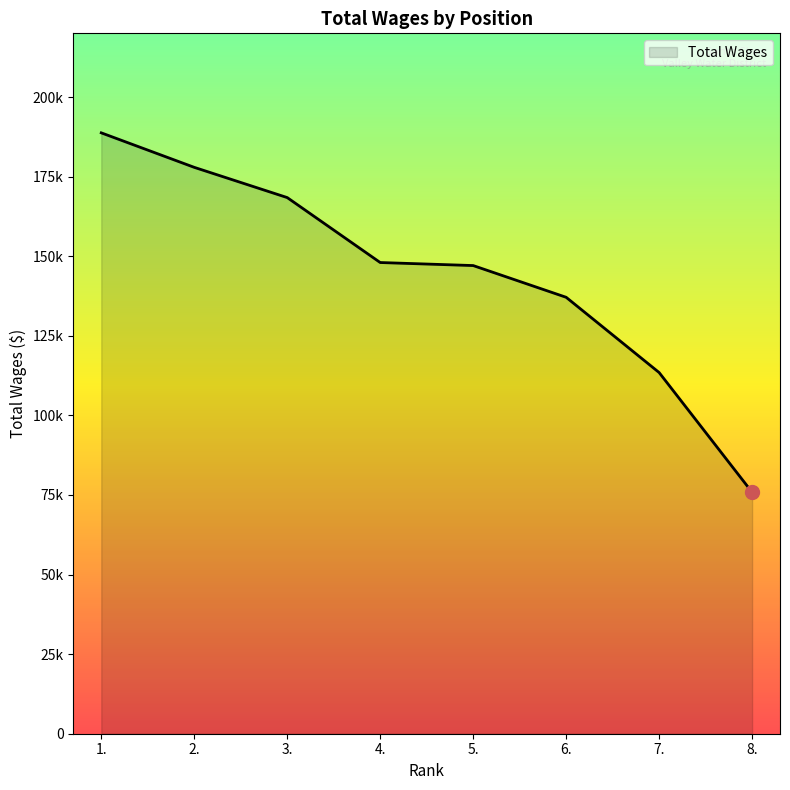

Does the chart display data point markers on the line(s)?

No